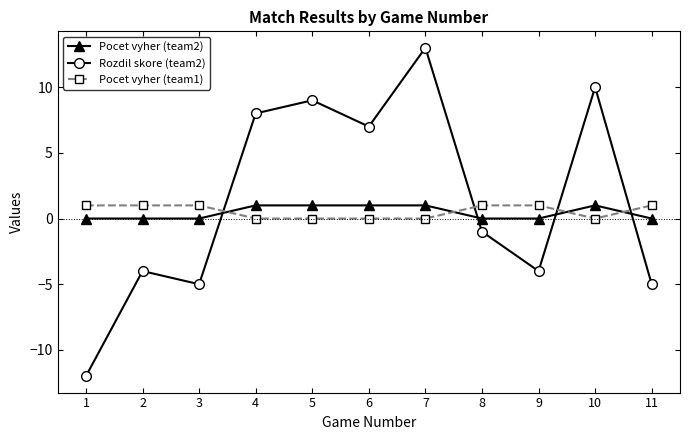

Which series has the largest total across all categories?

Rozdil skore (team2)